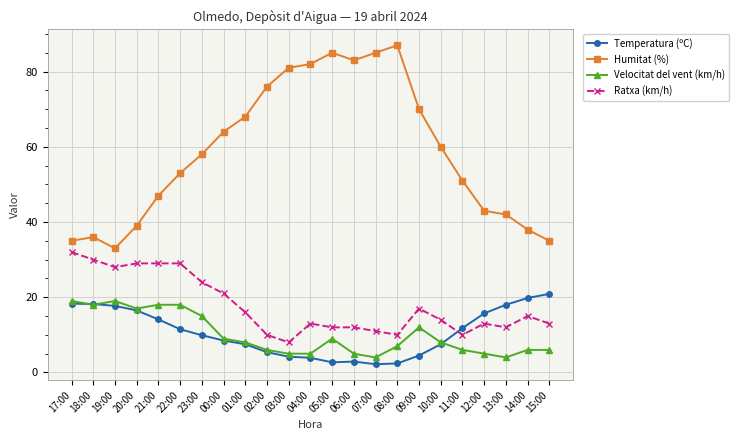

What is the value of the Humitat (%) point at the 23rd from the left?

35.0